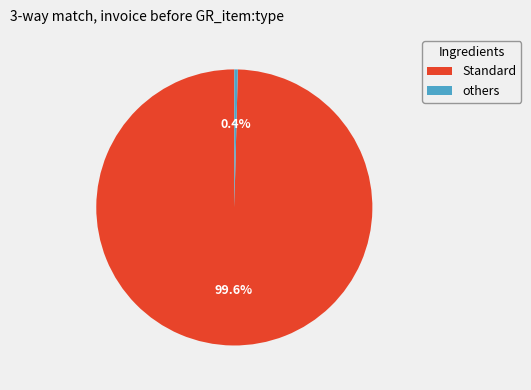

Count the number of slices in the pie.

2